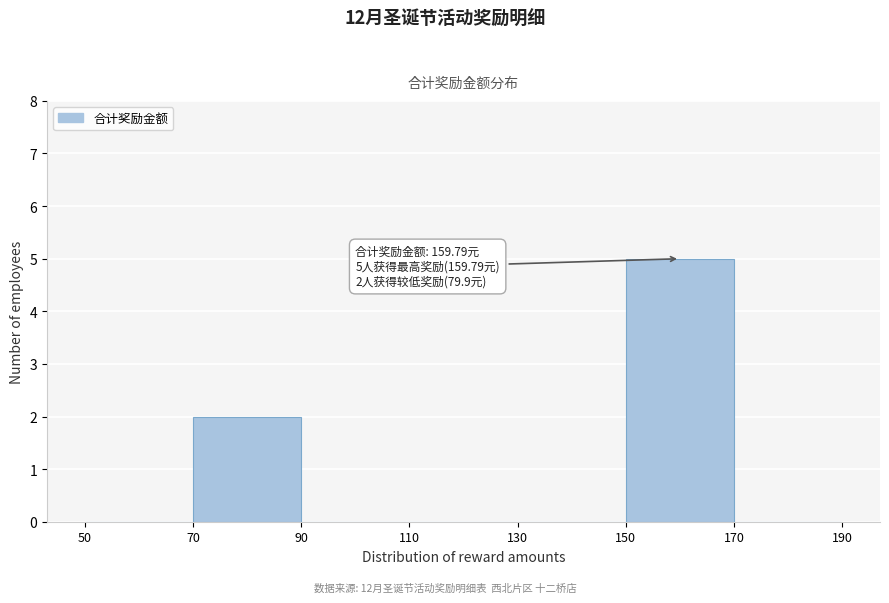

Over which range of the x-axis is the bar tallest?

150 to 170